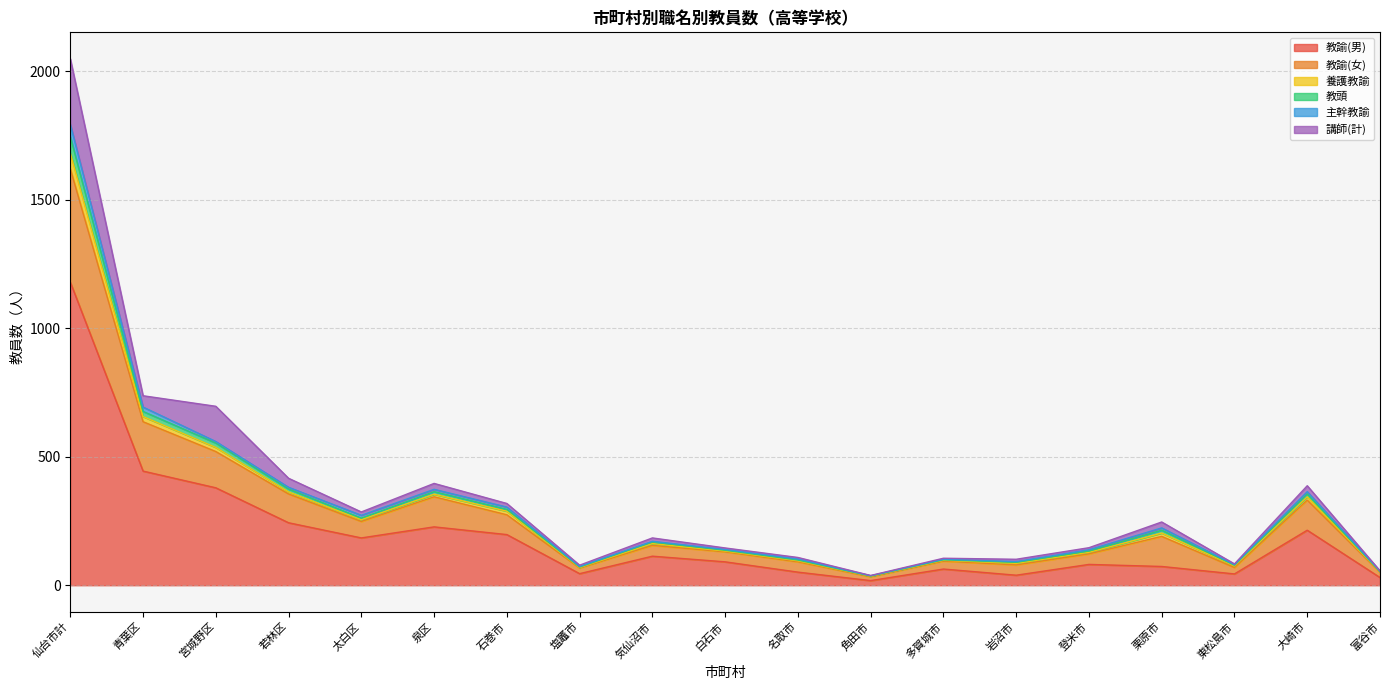

At which label does 教諭(女) first exceed 171?

仙台市計